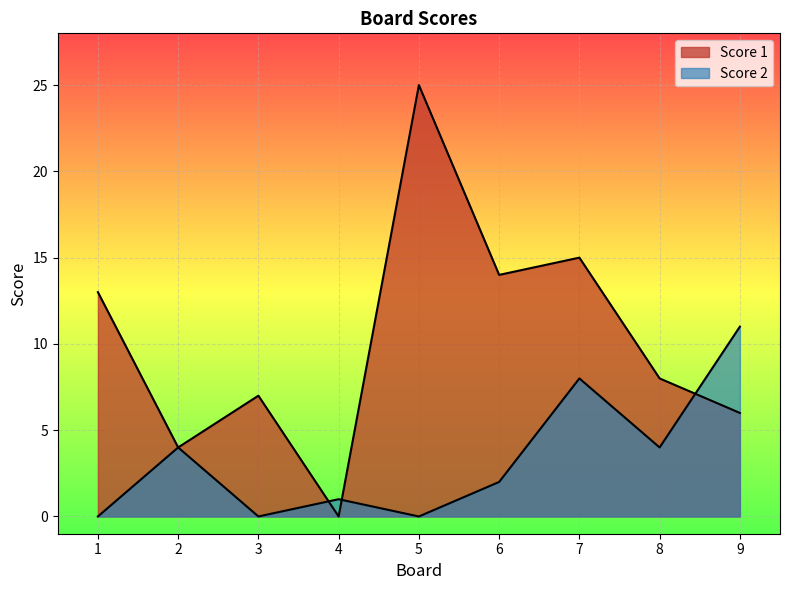

Which category has the lowest value across all series?

4